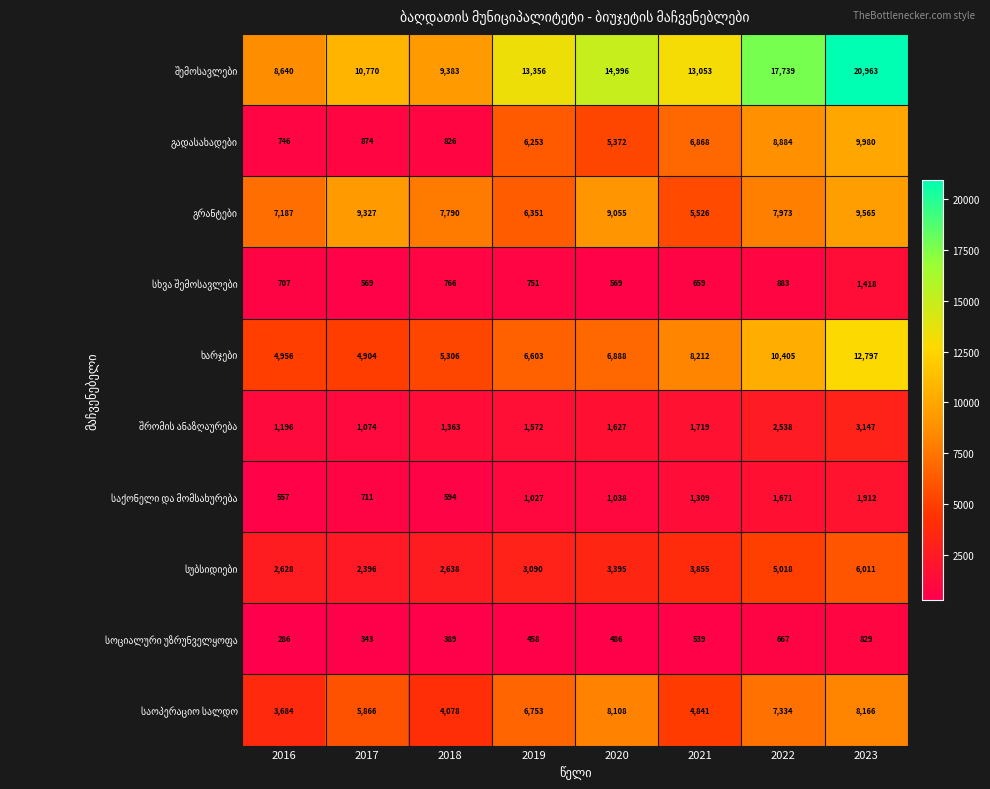

What is the difference between the highest and lowest values at 2020?

14510